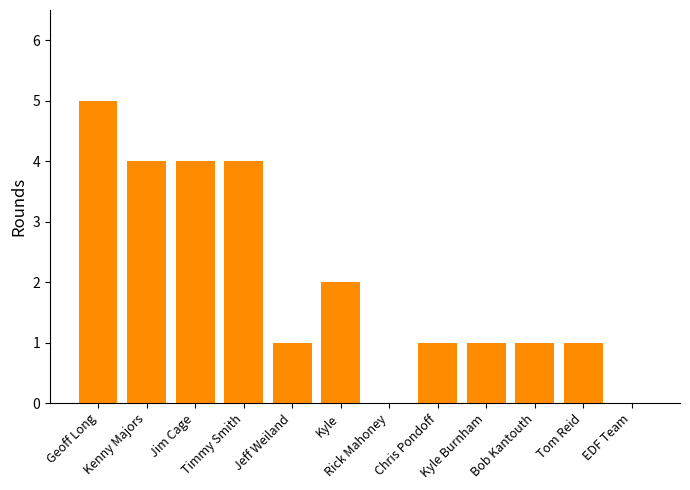

Approximately how many times larger is the value at Geoff Long compared to Chris Pondoff?

5.0